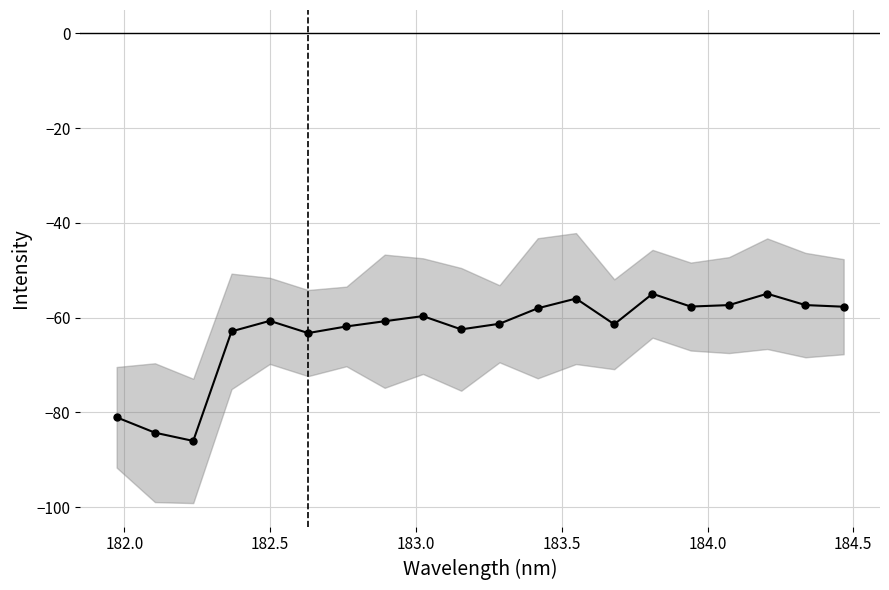

Count the number of categories in the chart.

20